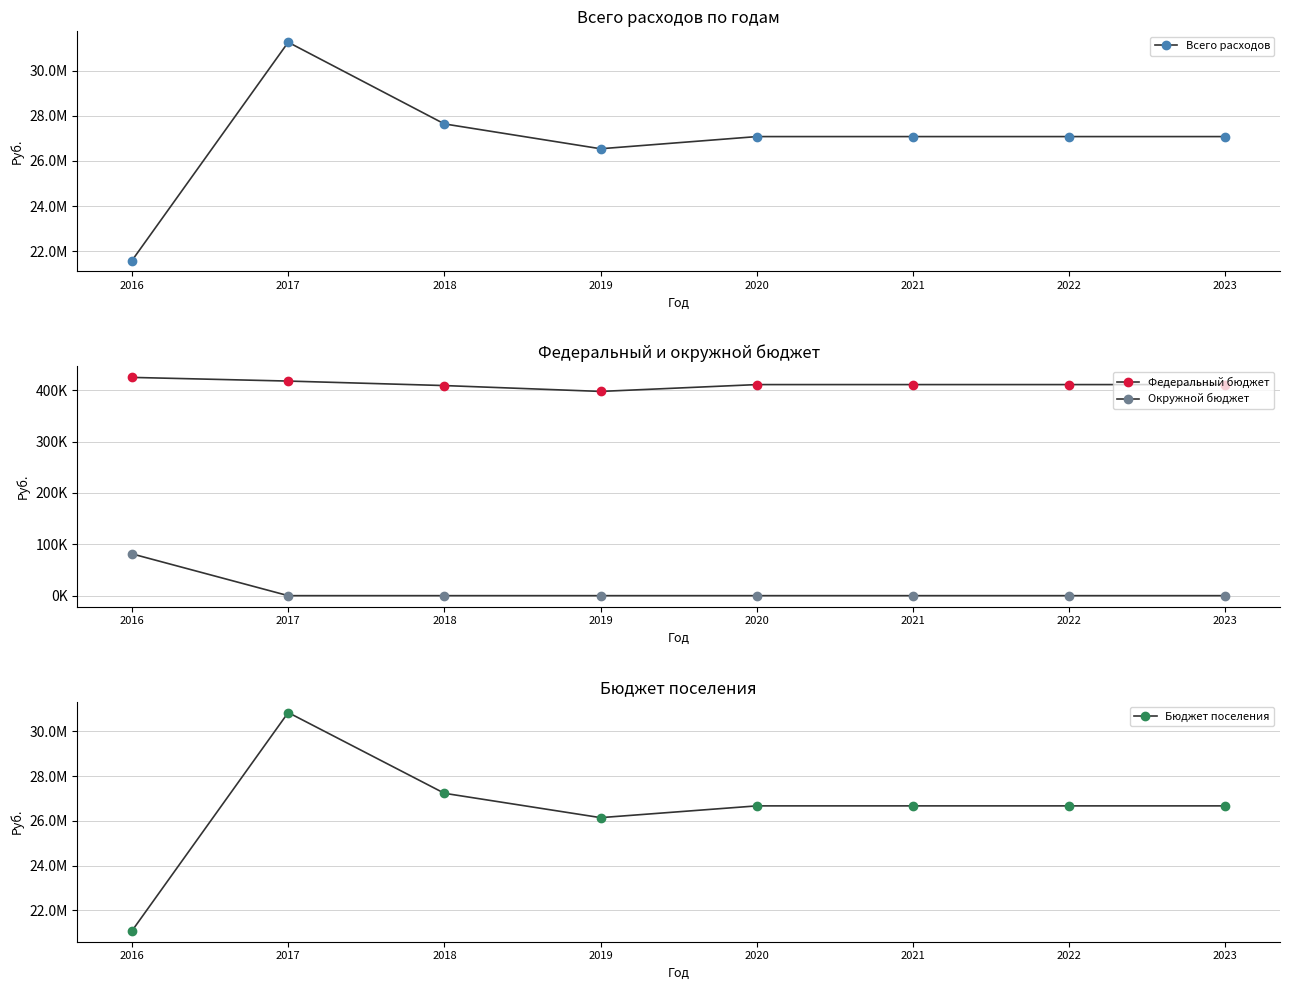

List the series in order of their peak value, highest first.

Всего расходов, Бюджет поселения, Федеральный бюджет, Окружной бюджет